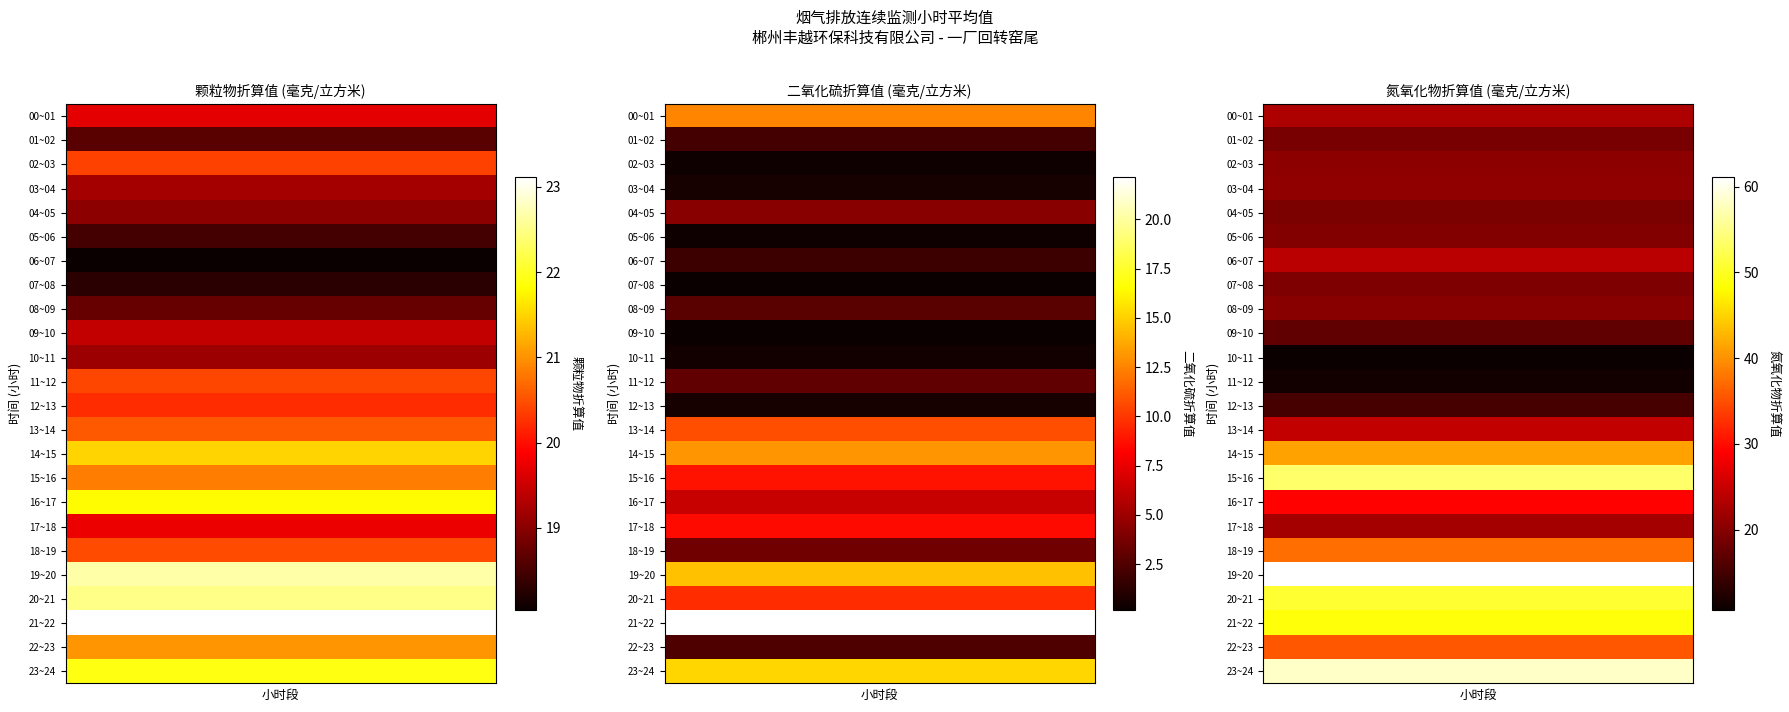

Is it true that 二氧化硫折算值 equals 4.4 at 4?

True